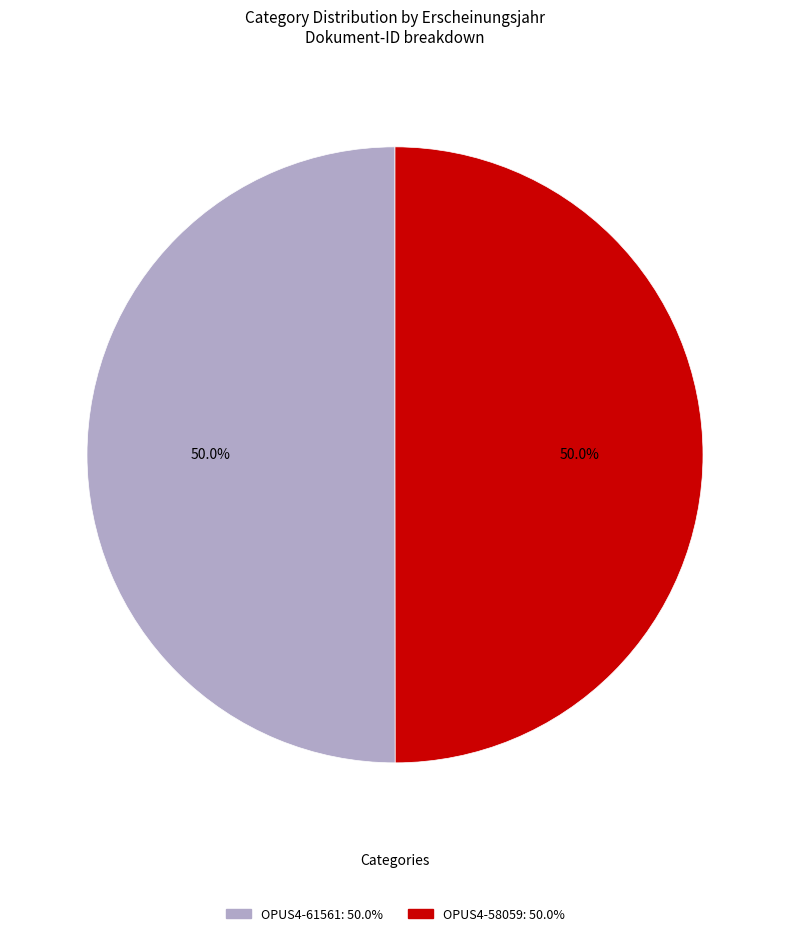

What portion of the pie excludes OPUS4-61561?

50.0%